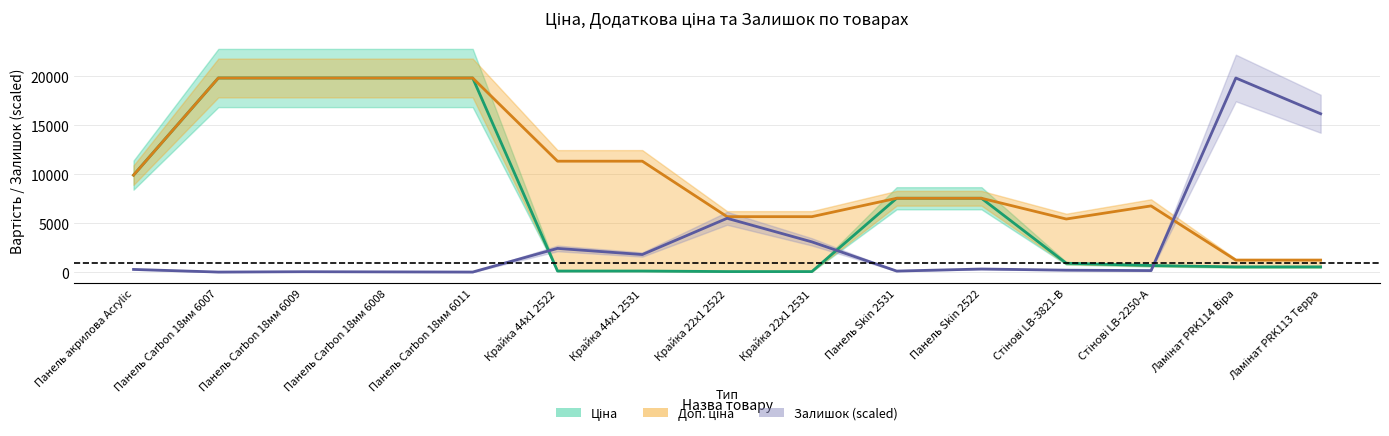

The value of Доп. ціна at Ламінат PRK114 Віра is 587.4. True or false?

False